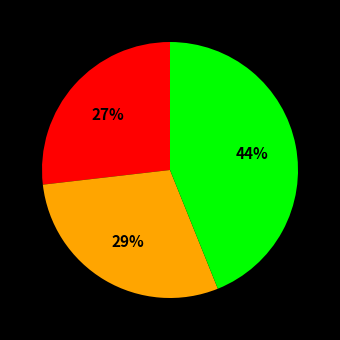

To the nearest percent, what is the average slice percentage?

33%